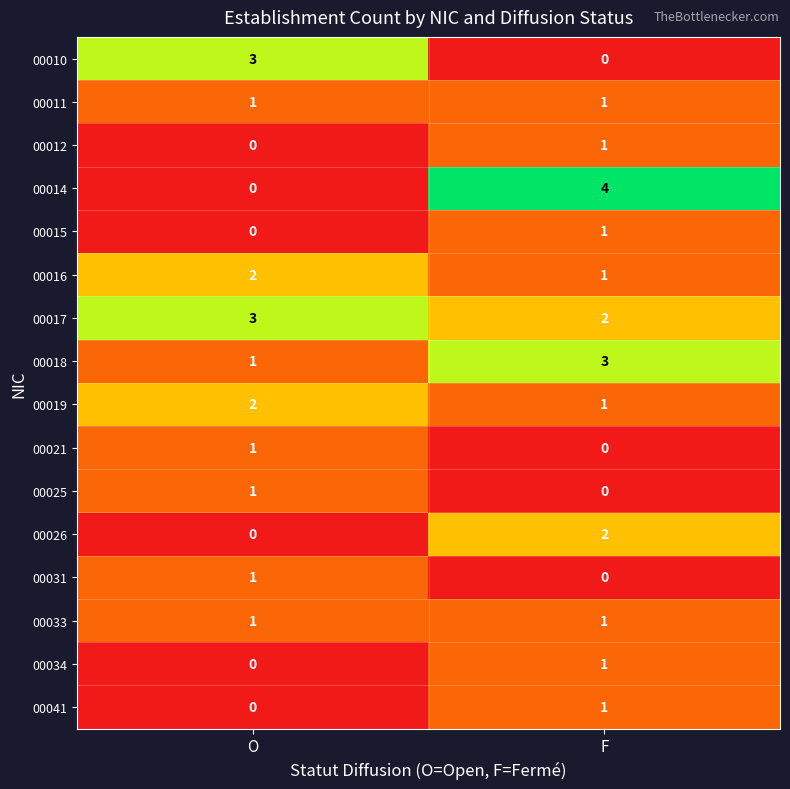

At how many categories does at least one series exceed 0?

2